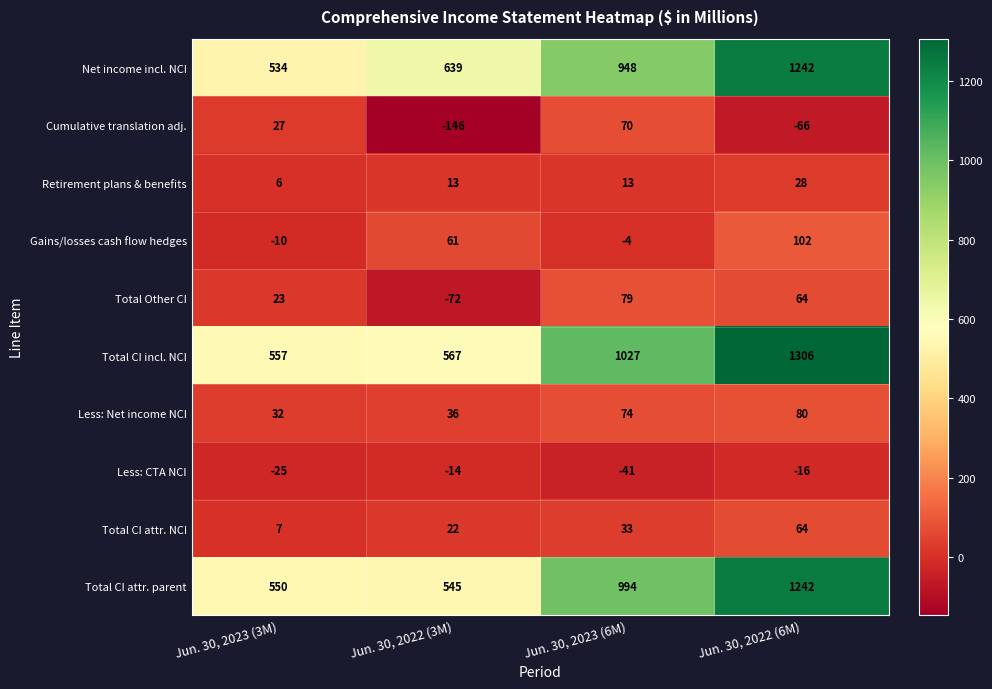

Between Jun. 30, 2023 (6M) and Jun. 30, 2022 (6M), which series saw the biggest shift?

Net income incl. NCI